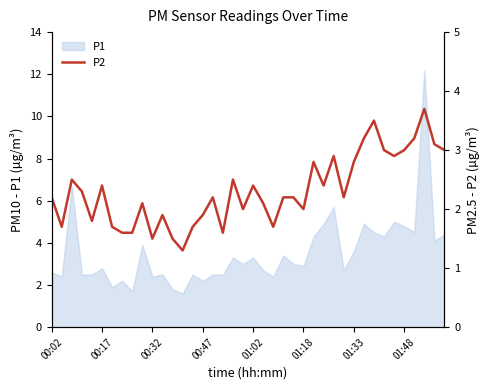

What is the minimum value for P1?

1.6